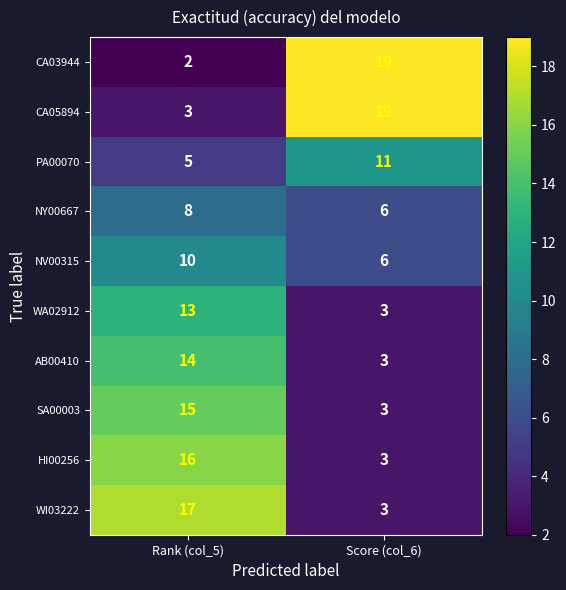

Which label corresponds to the smallest value in the chart?

Rank (col_5)